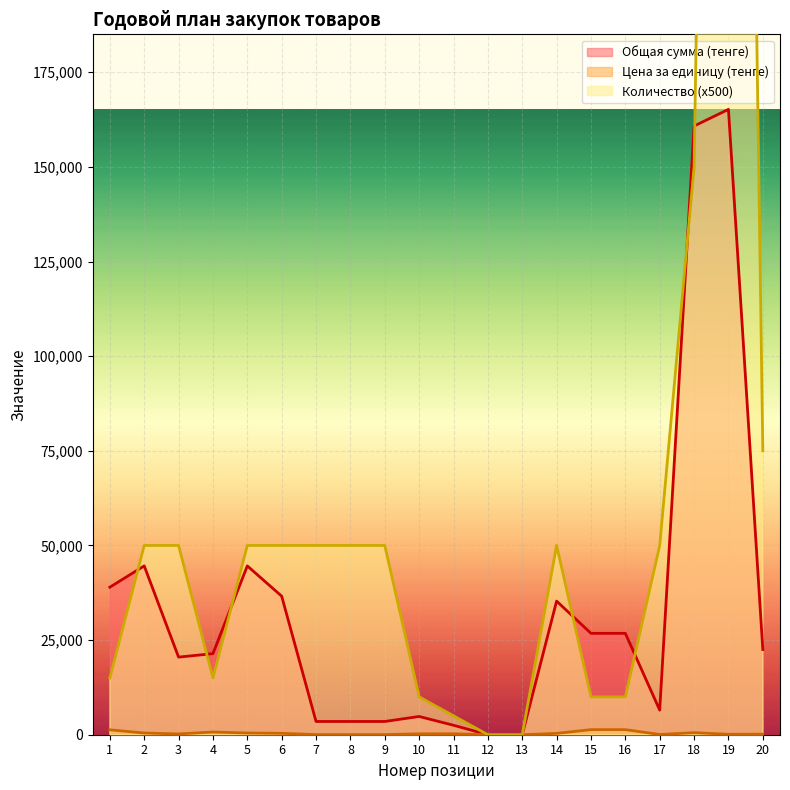

What is the value of the Цена за единицу (тенге) point at the 4th from the left?

714